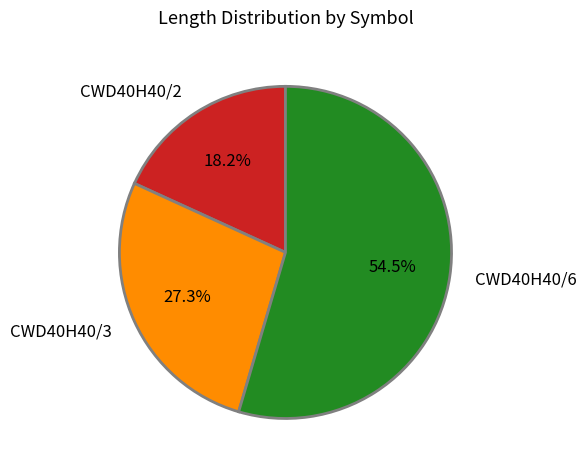

How many slices are in this pie chart?

3